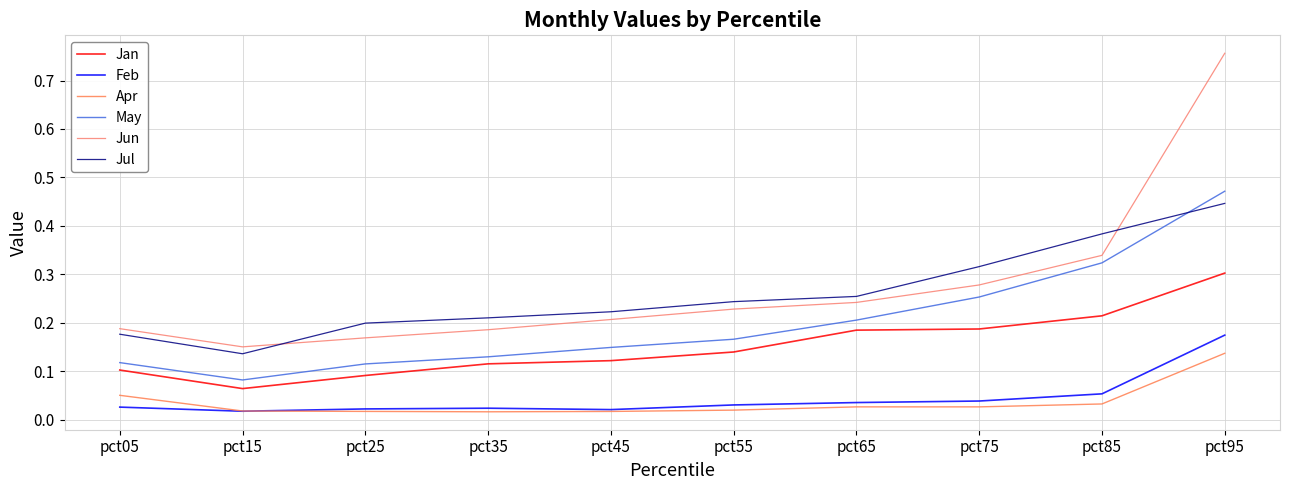

What are all the series names shown in the legend?

Jan, Feb, Apr, May, Jun, Jul